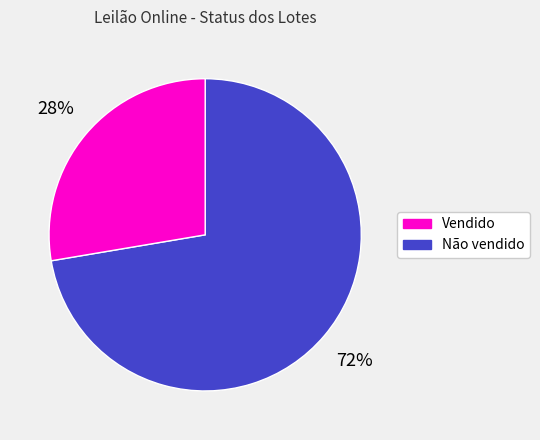

Does any single category account for the majority?

Yes